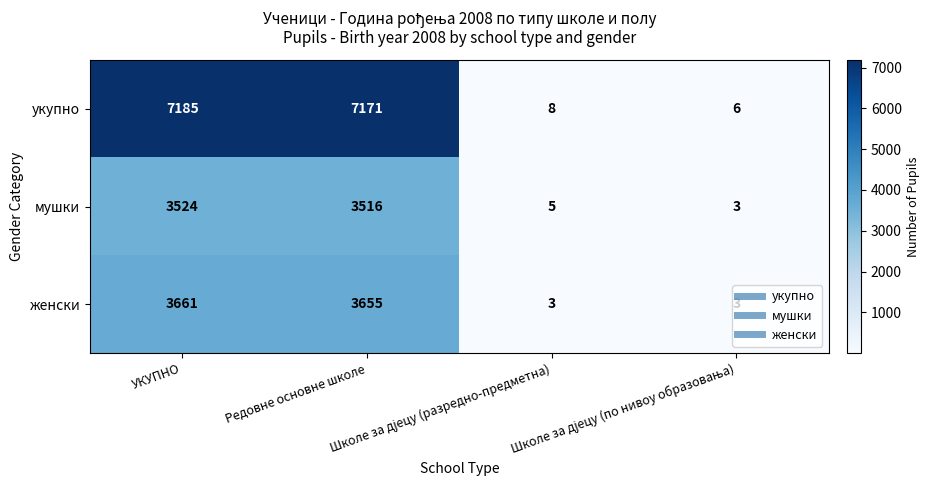

Which series has the largest range (max minus min)?

укупно